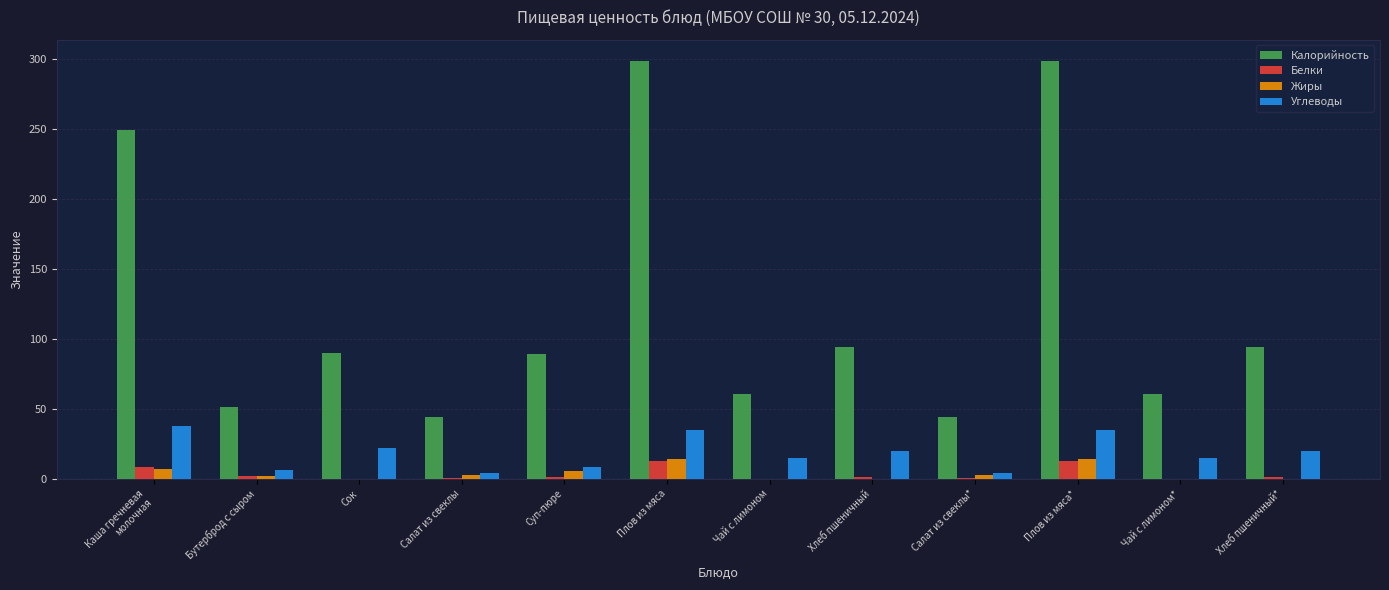

Is the value of Белки at Плов из мяса* greater than the value of Калорийность at Плов из мяса?

No